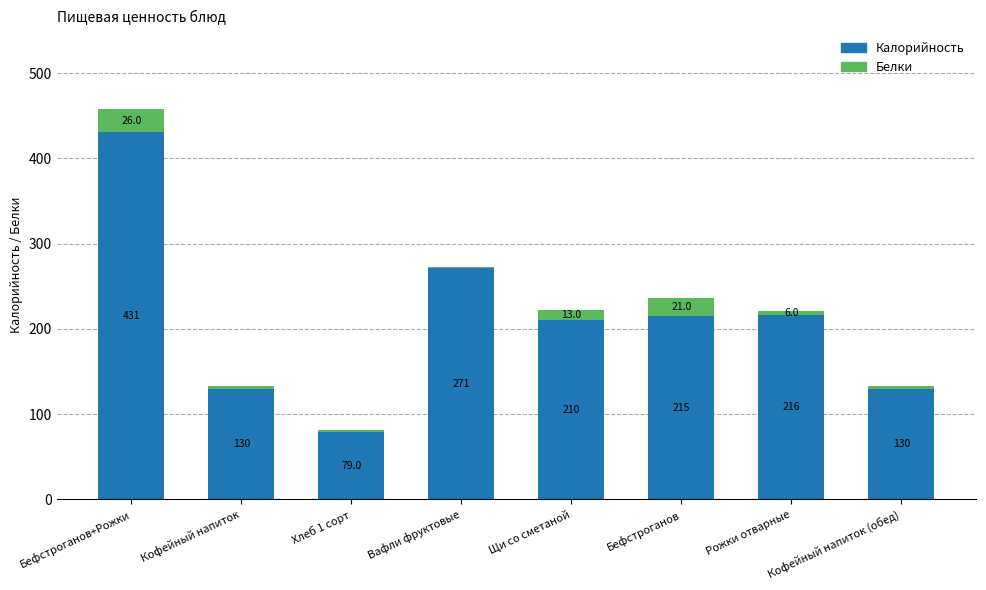

How many values in the Калорийность series are below 215?

4